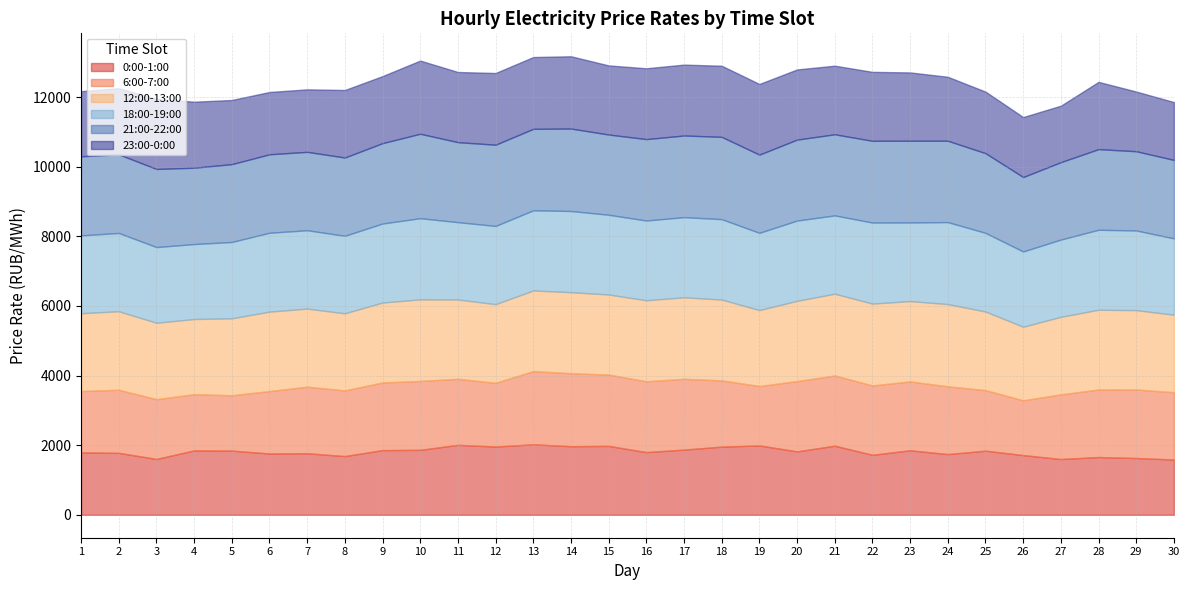

What are all the series names shown in the legend?

0:00-1:00, 6:00-7:00, 12:00-13:00, 18:00-19:00, 21:00-22:00, 23:00-0:00